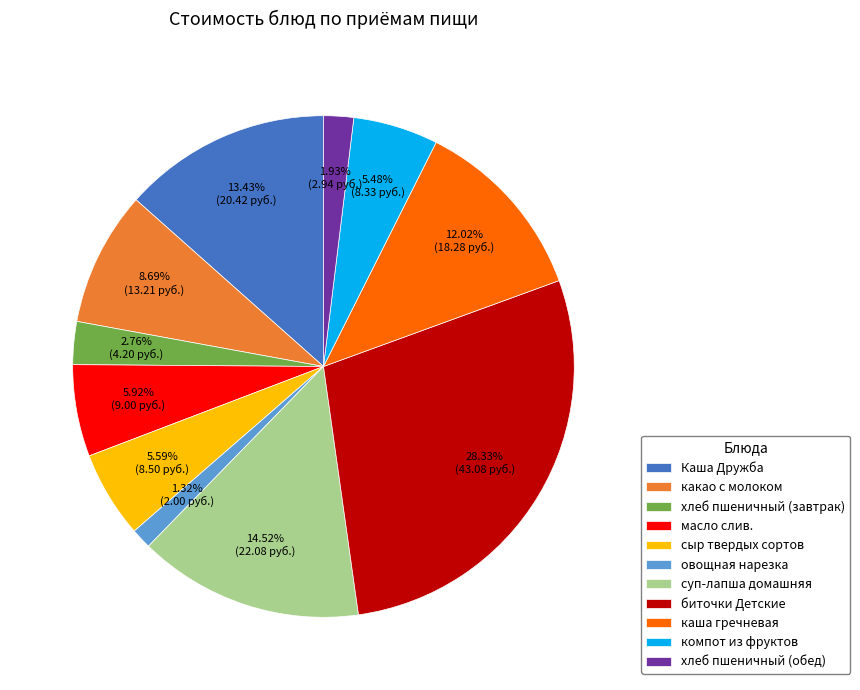

How many slices are in this pie chart?

11